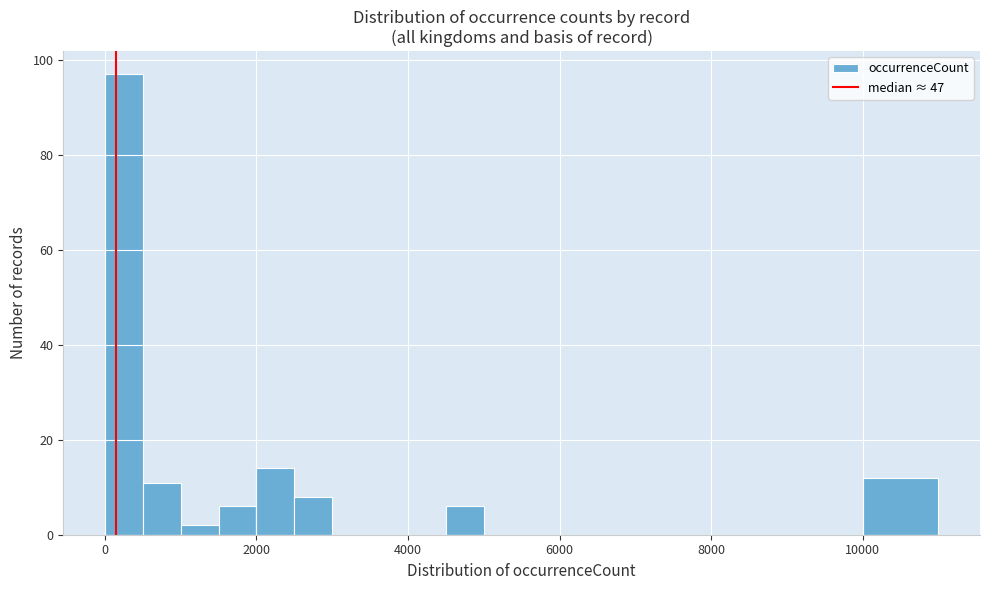

Read against the x-axis, roughly where is the centre of the tallest bar?

200